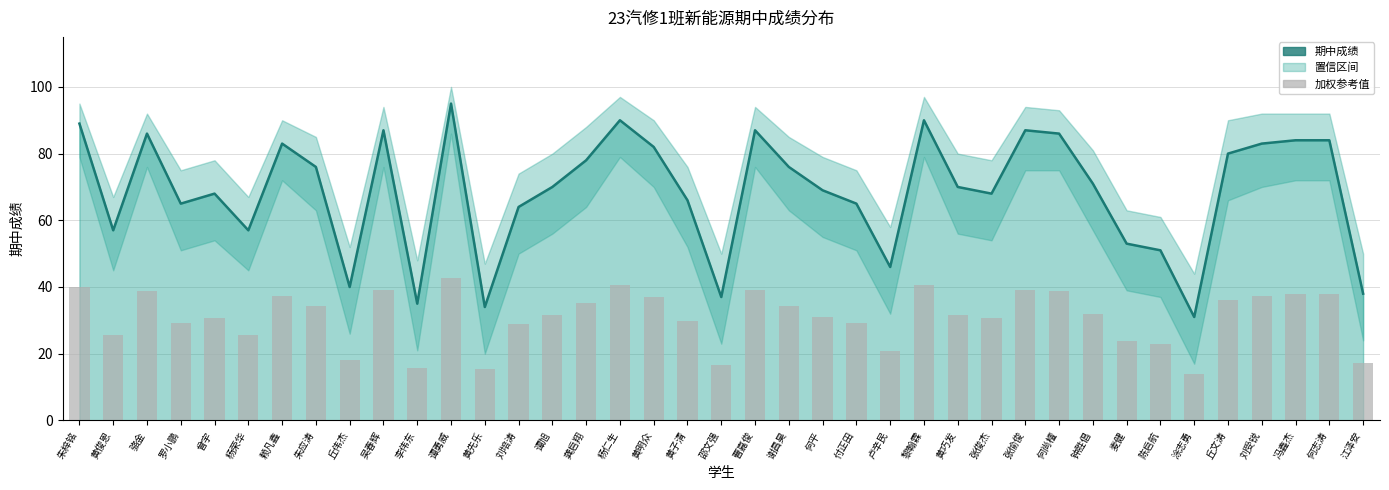

True or false: 加权参考值 has a value of 42.8 at 谭勇威.

True